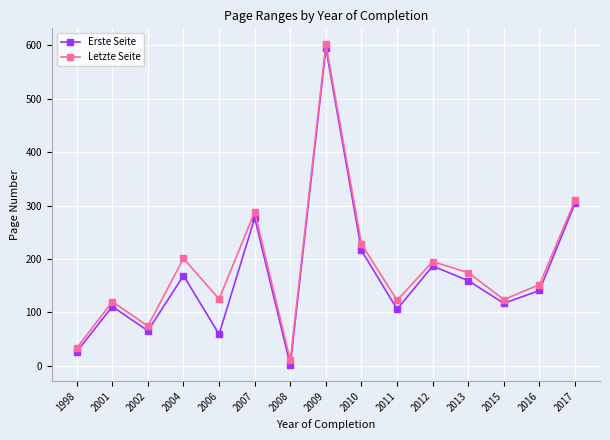

What is the sum of all Letzte Seite values?

2759.8